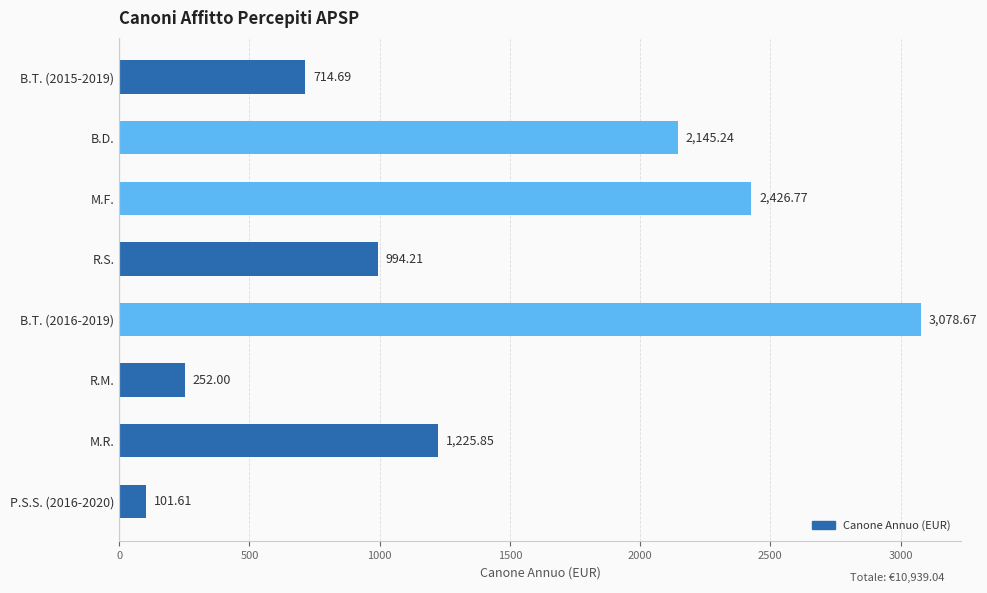

What is the sum of all values?

10939.0